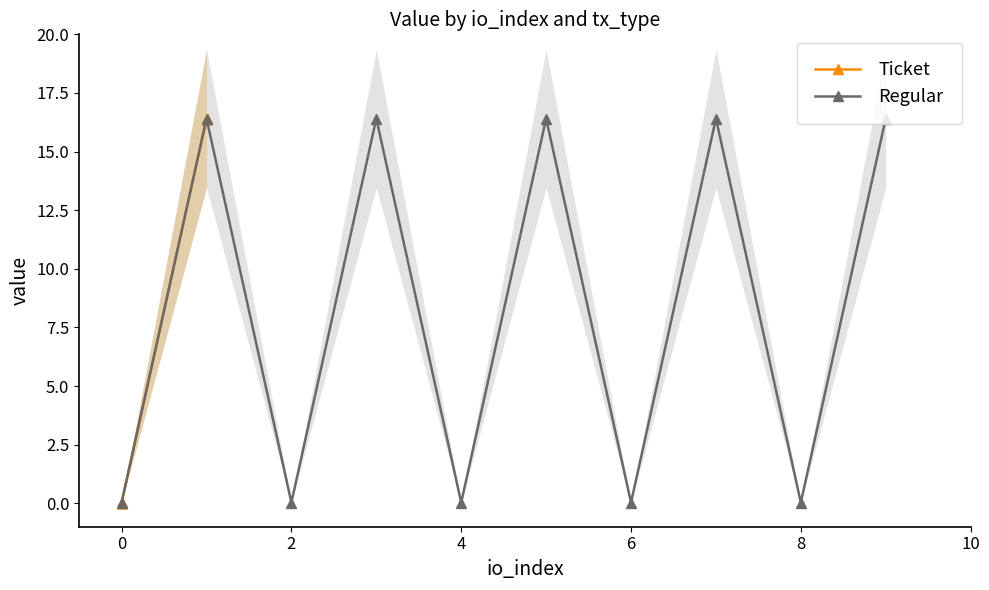

How many interior local peaks does the Regular series have?

4